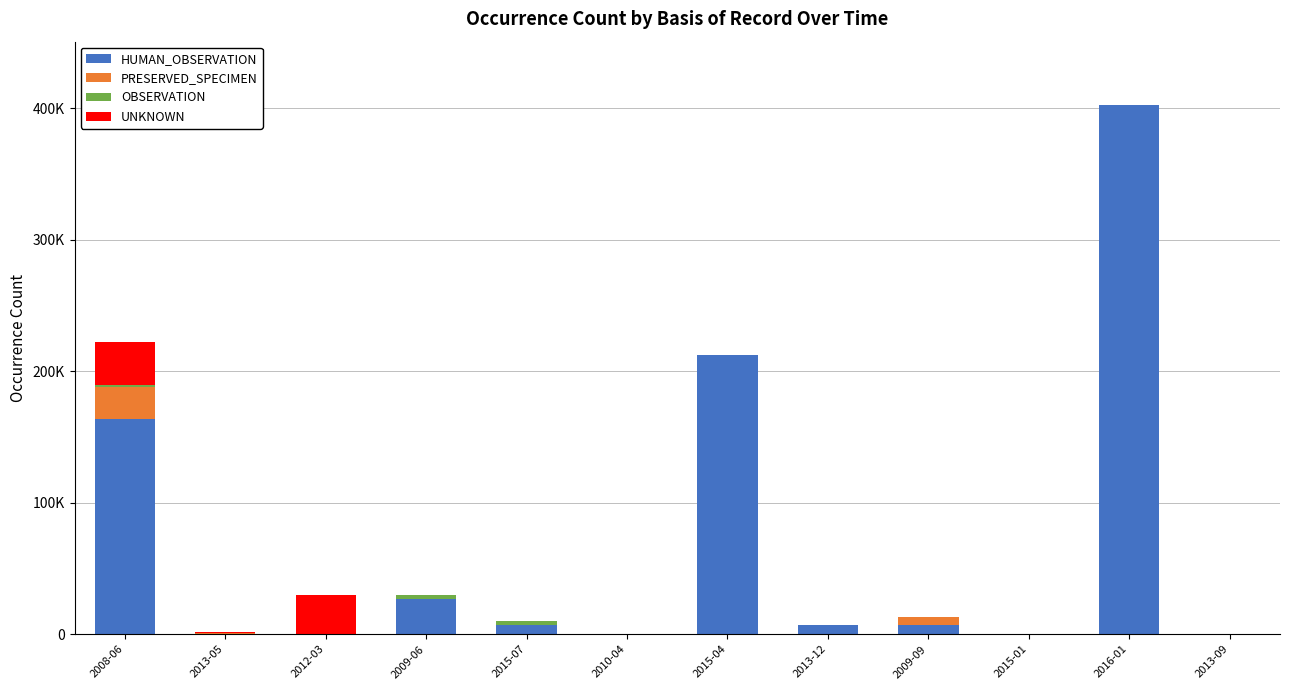

The OBSERVATION series shows 0 at 2015-04. True or false?

True